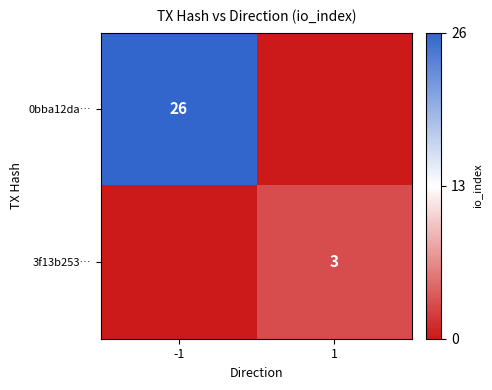

Is it true that 0bba12da… equals 9 at -1?

False